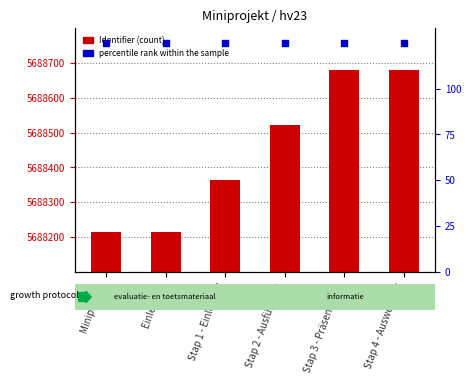

At which category is the sum across all series the highest?

Stap 4 - Auswertung